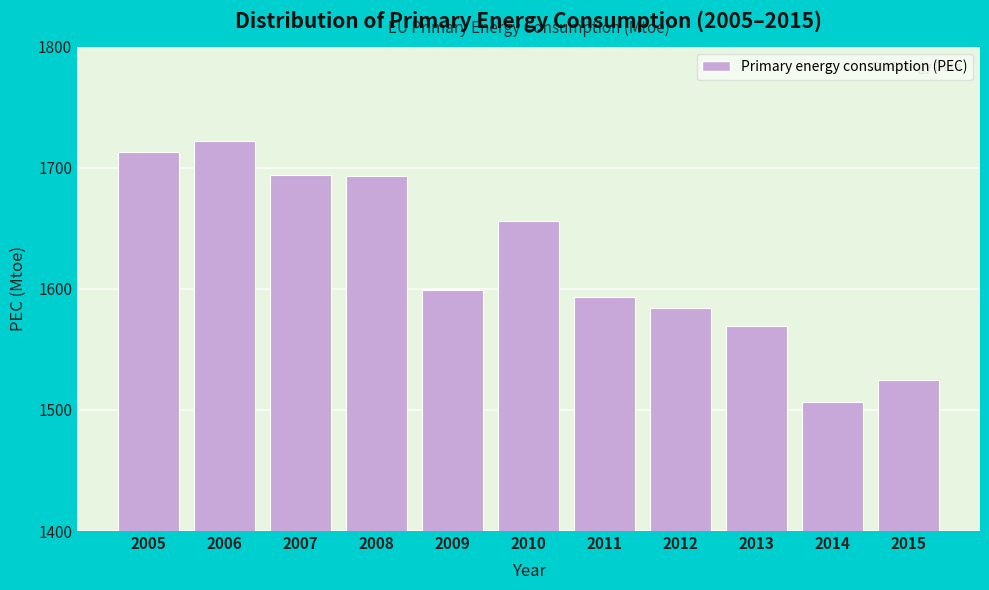

What is the difference between the values at 2010 and 2011?

63